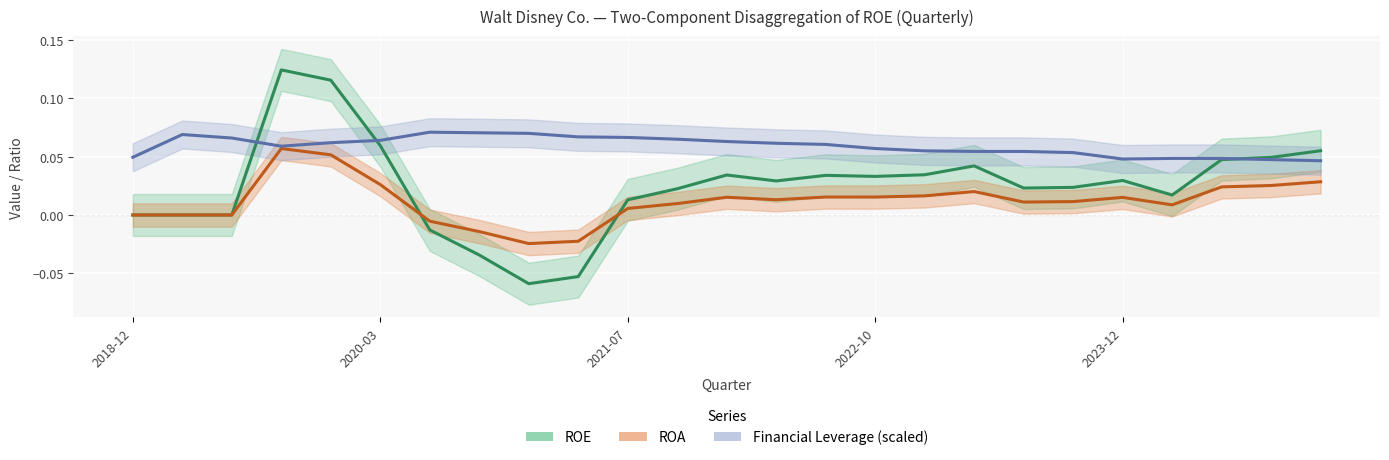

Which series has the largest range (max minus min)?

ROE